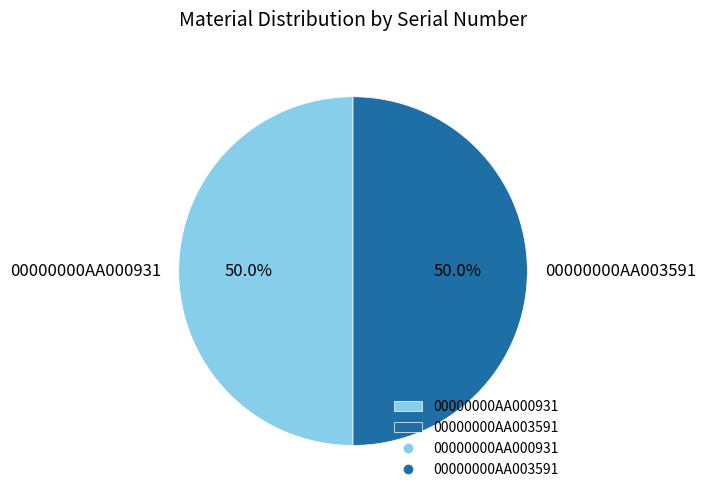

To the nearest percent, what is the average slice percentage?

50%